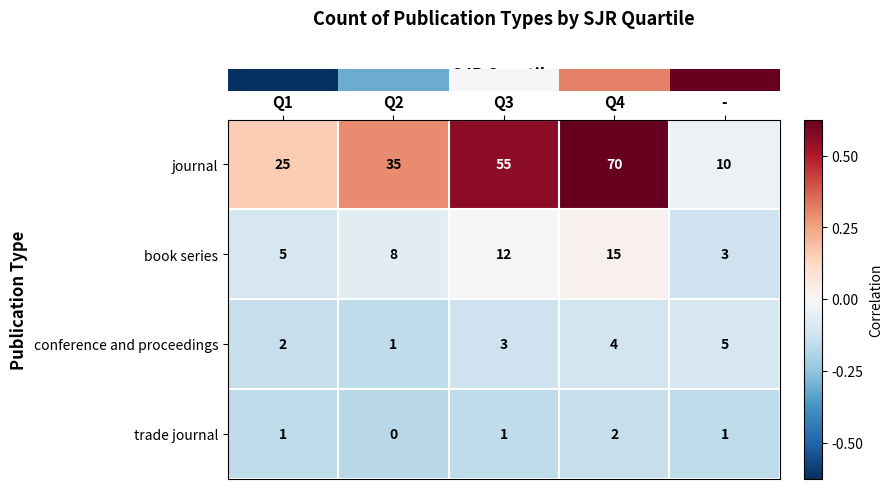

The value of trade journal at Q2 is 0. True or false?

True